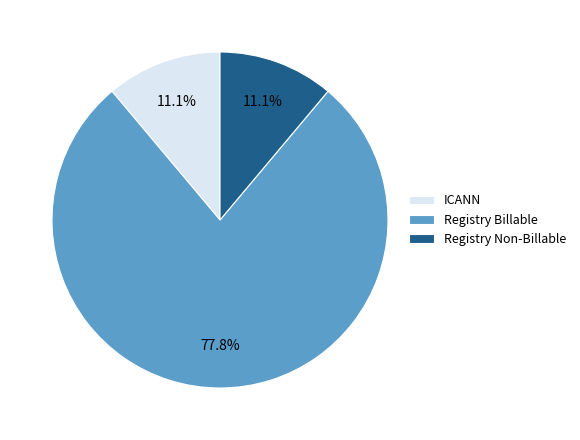

Is the sum of Registry Billable and Registry Non-Billable greater than half?

Yes